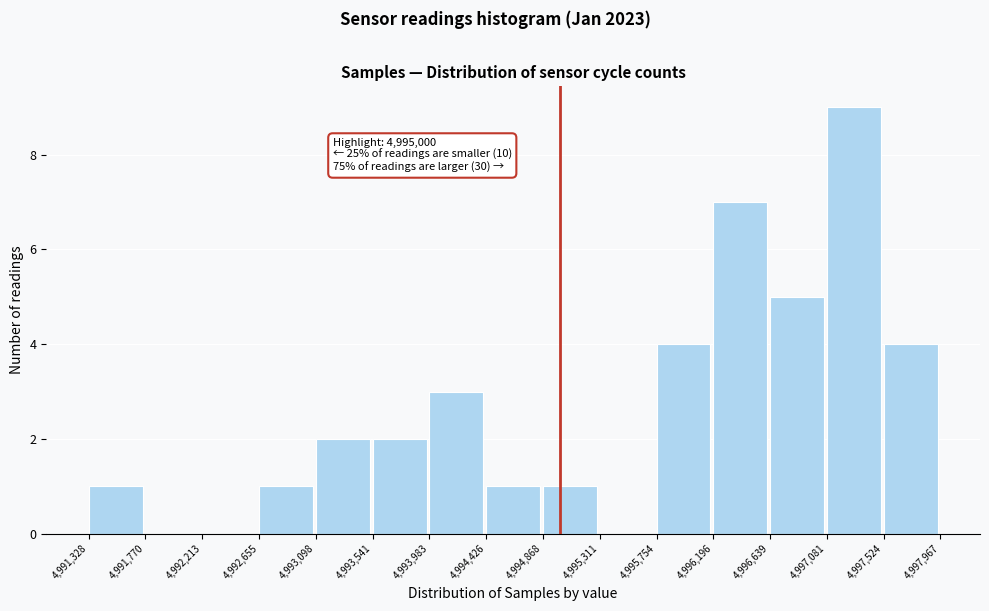

Which range on the x-axis has the tallest bar?

4,997,081 to 4,997,524